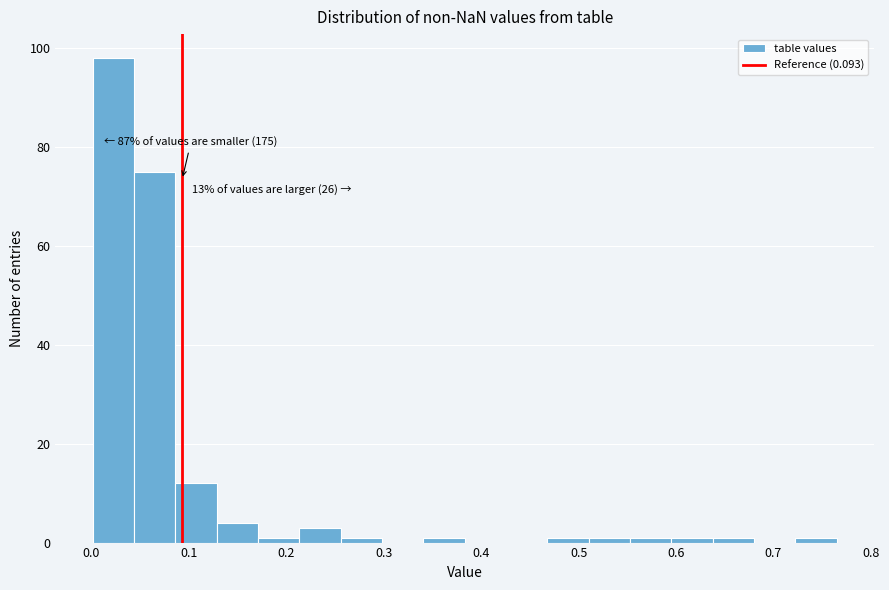

Over which range of the x-axis is the bar tallest?

0.00 to 0.04